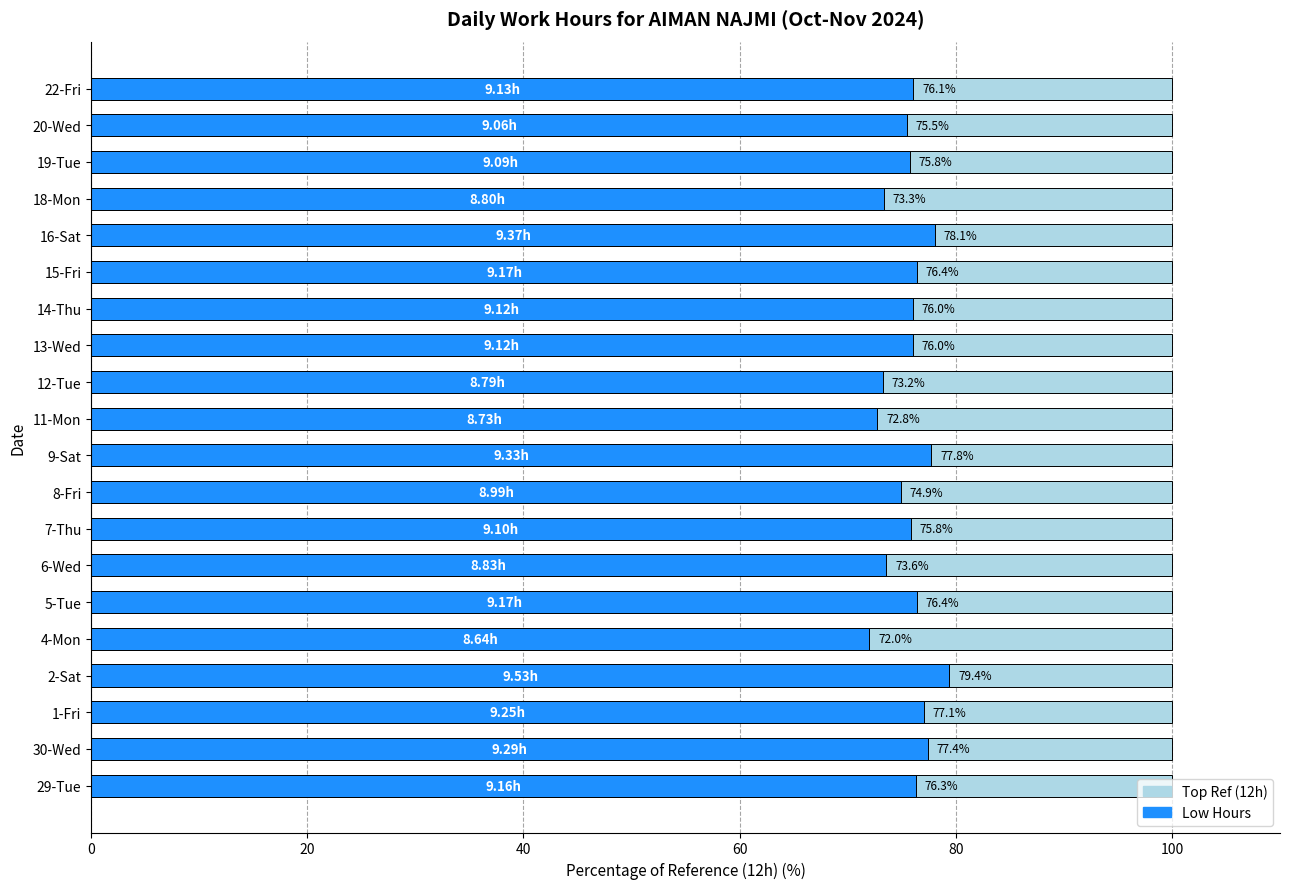

Which series has the largest total across all categories?

Low Hours